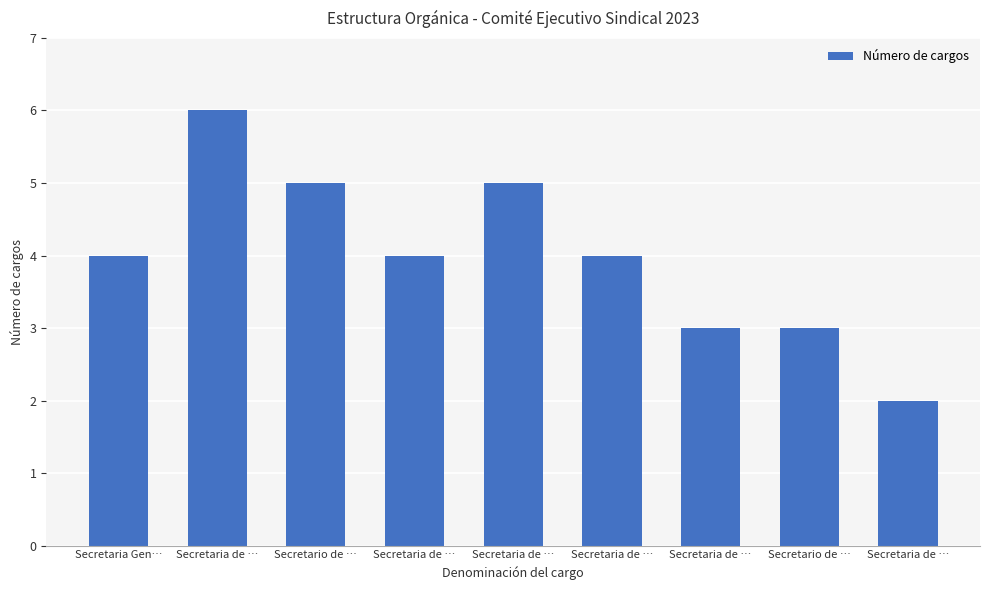

How many categories are shown in the chart?

9